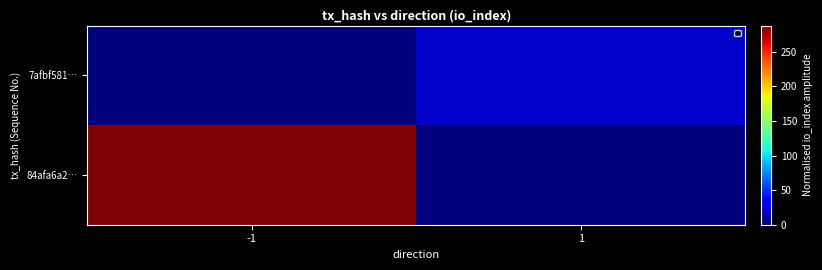

List the series in order of their peak value, lowest first.

7afbf581…, 84afa6a2…